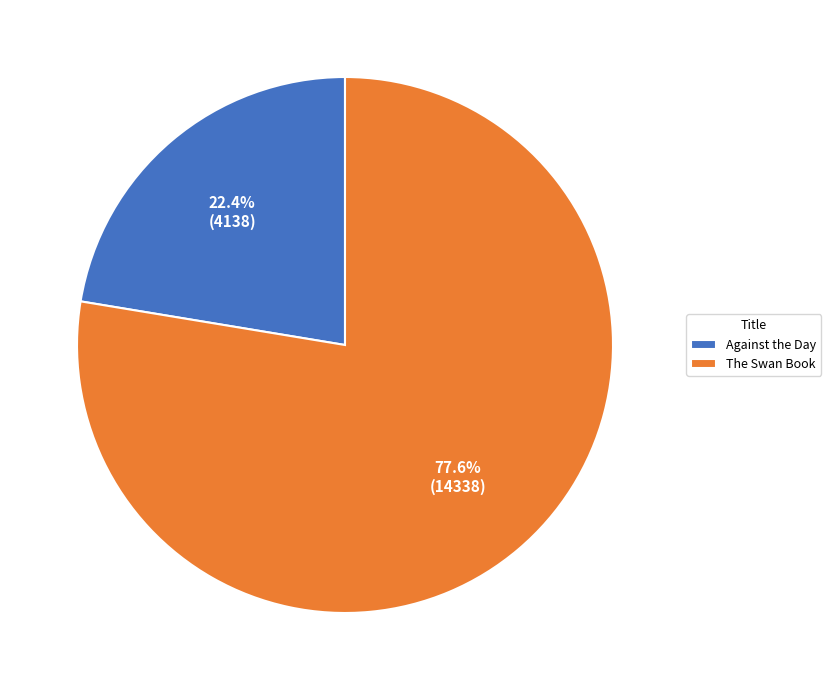

To the nearest percent, what portion does Against the Day represent?

22%